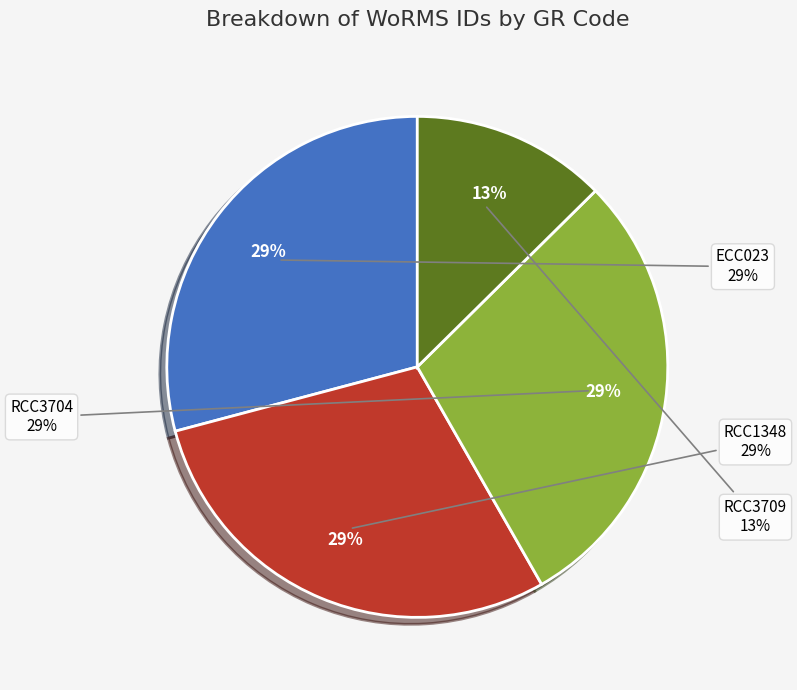

How many segments does this pie chart have?

4